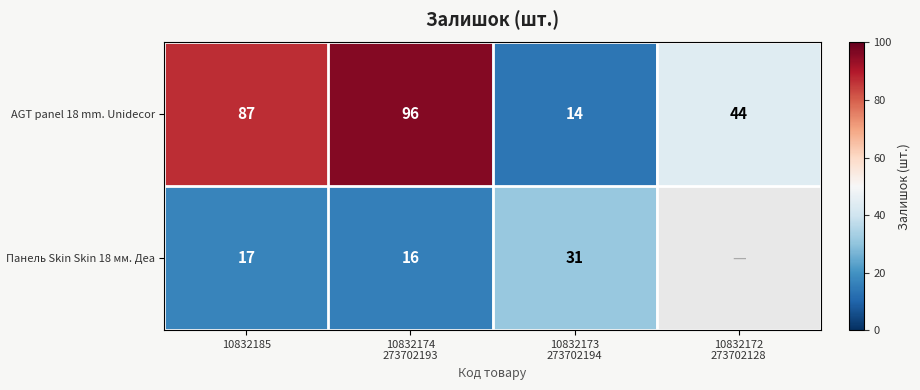

The value of Панель Skin Skin 18 мм. Деа at 10832185 is 17. True or false?

True